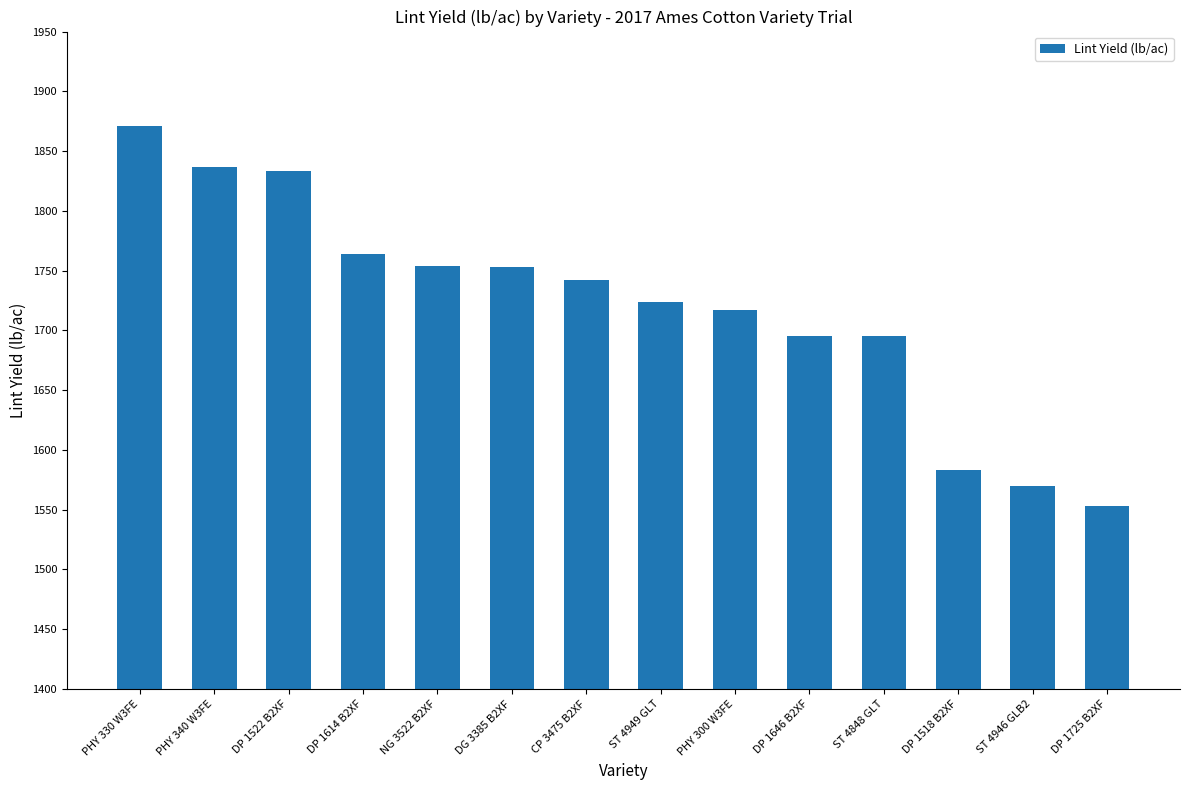

What is the change in value from DP 1614 B2XF to ST 4949 GLT?

-40